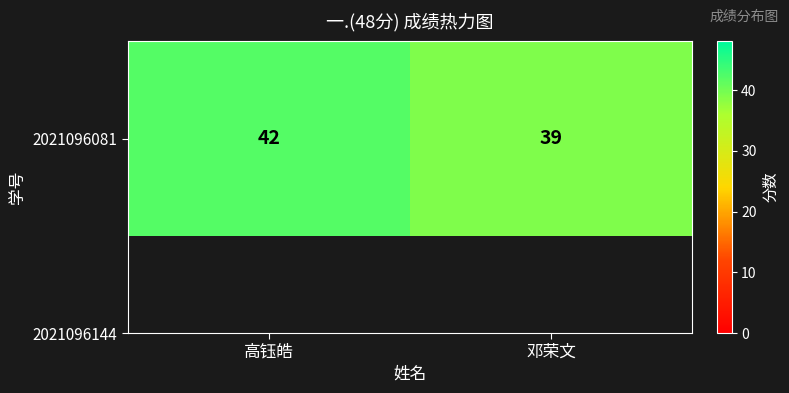

What is the smallest value displayed?

39